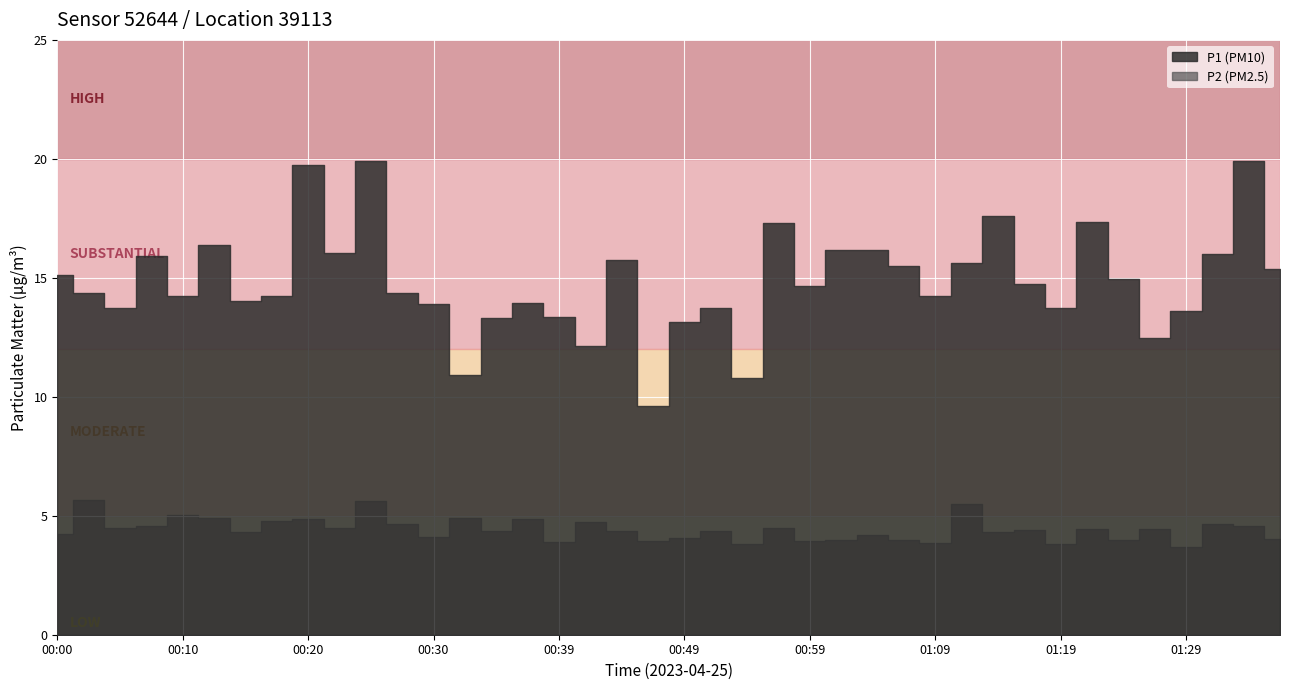

How many data points in P1 are above 14?

26